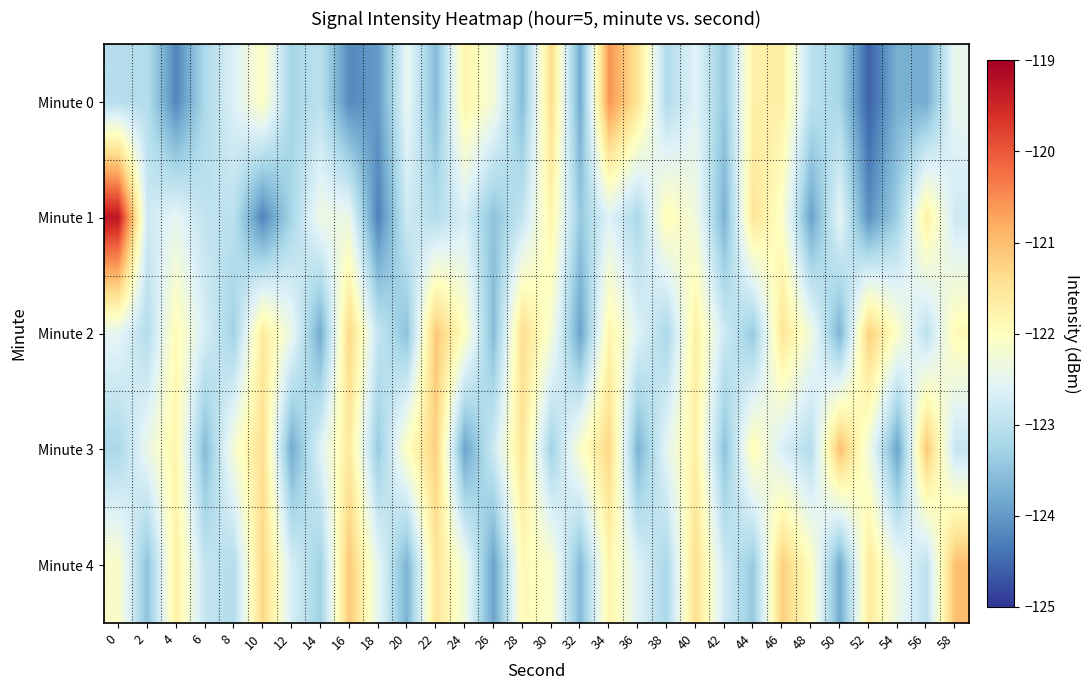

What is the minimum value shown in the chart?

-124.6